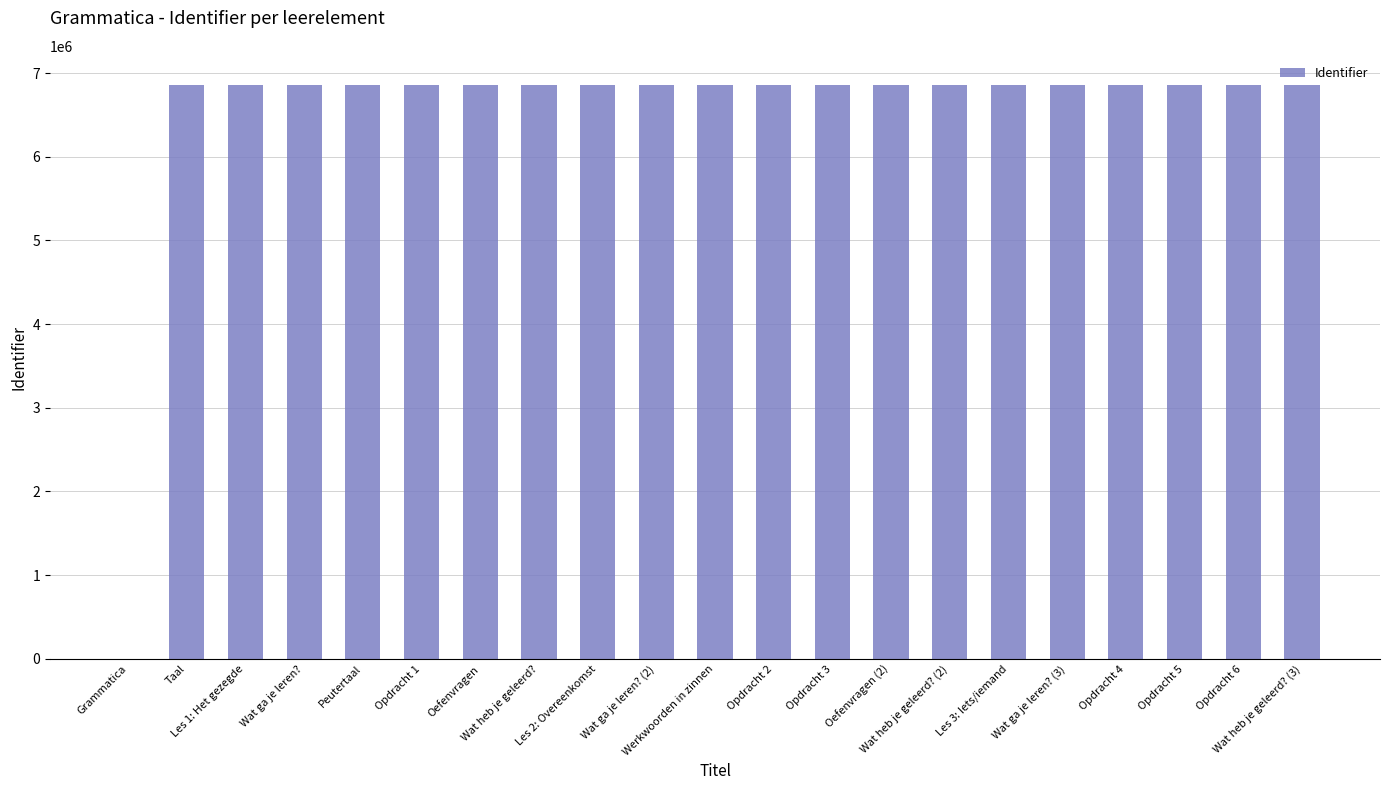

What is the greatest value displayed?

6863149